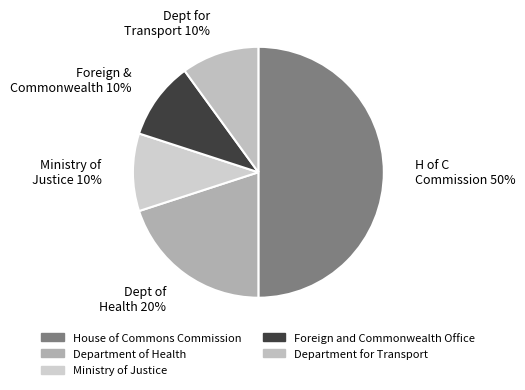

How many segments does this pie chart have?

5